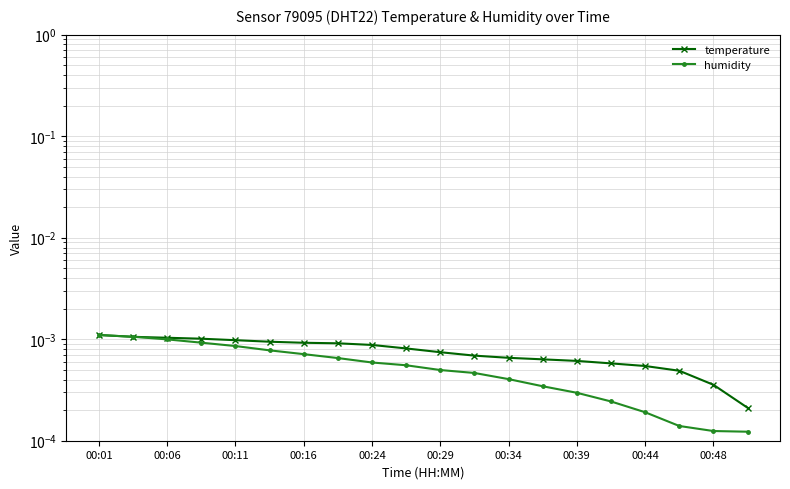

At 00:48, list the series in order from largest to smallest.

temperature, humidity